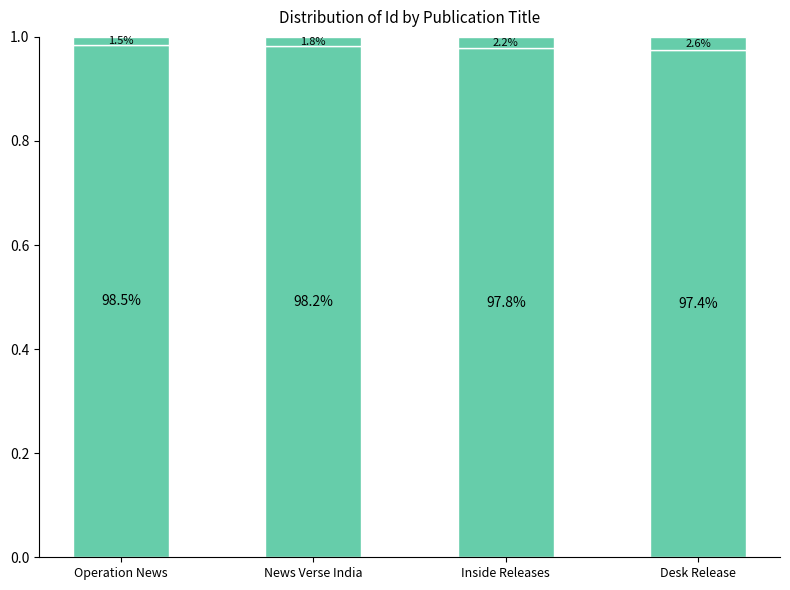

What is the label of the 2nd bar from the left?

News Verse India